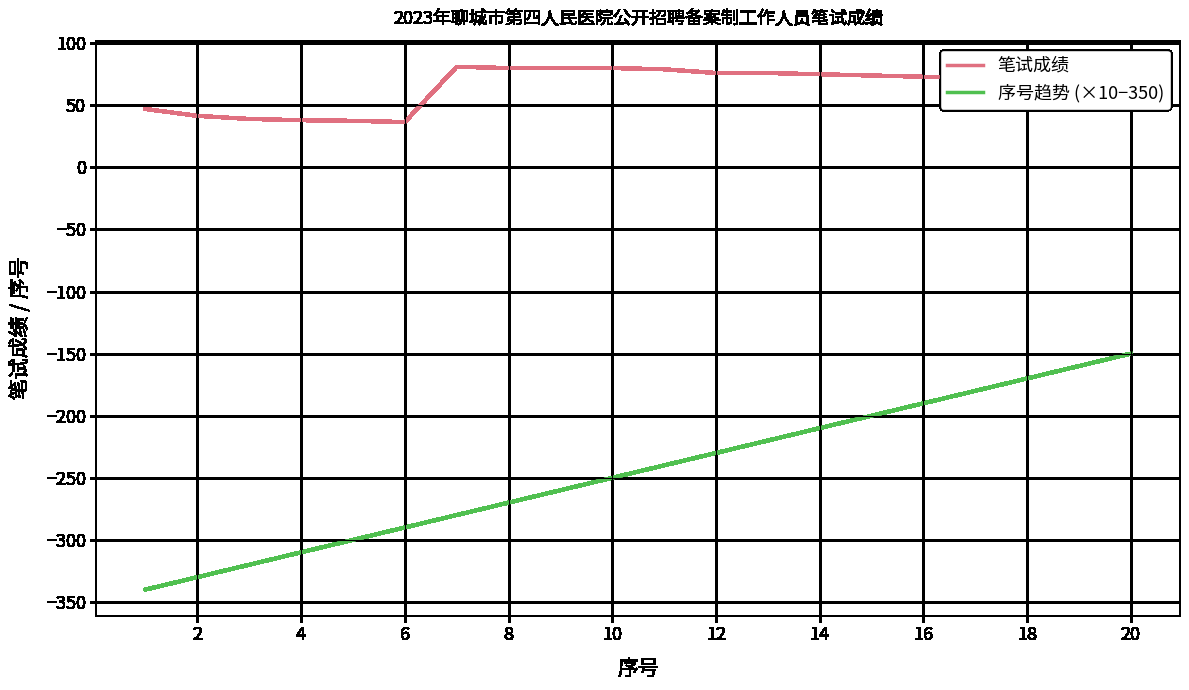

What is the lowest value of the 笔试成绩 series?

36.5